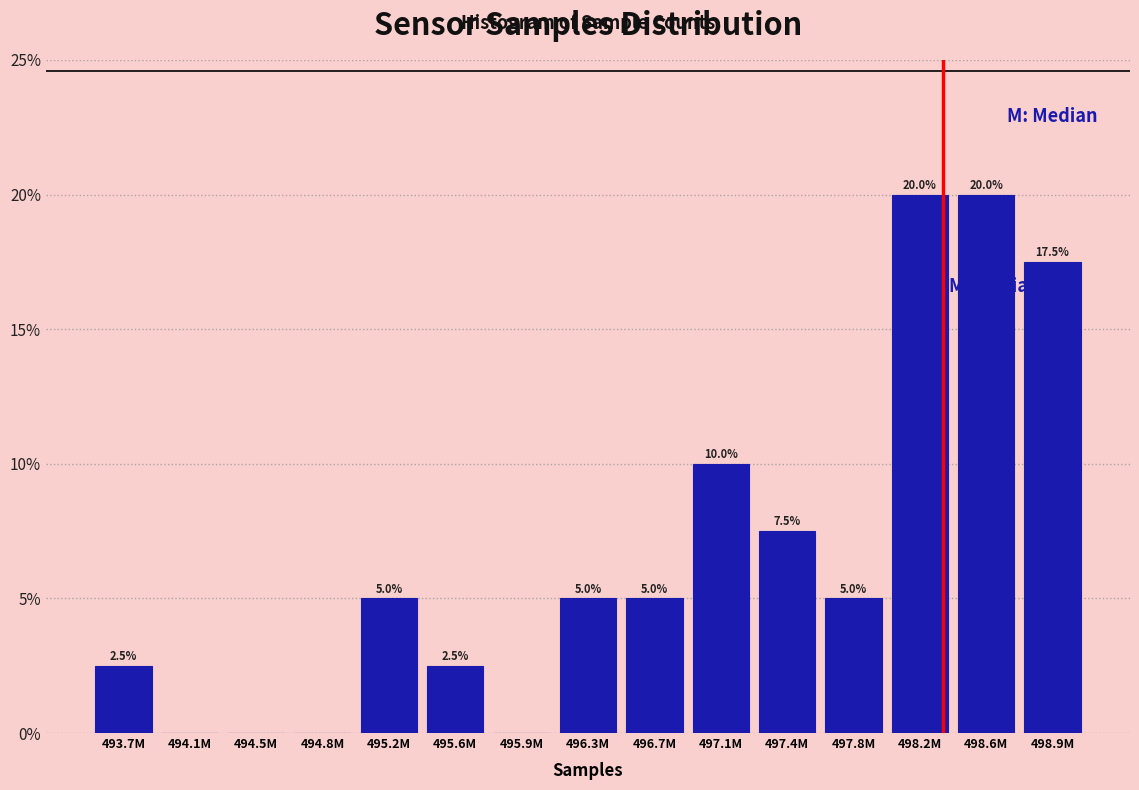

Reading left to right, list all the values displayed in this chart.

493.7M=2.5	494.1M=0.0	494.5M=0.0	494.8M=0.0	495.2M=5.0	495.6M=2.5	495.9M=0.0	496.3M=5.0	496.7M=5.0	497.1M=10.0	497.4M=7.5	497.8M=5.0	498.2M=20.0	498.6M=20.0	498.9M=17.5